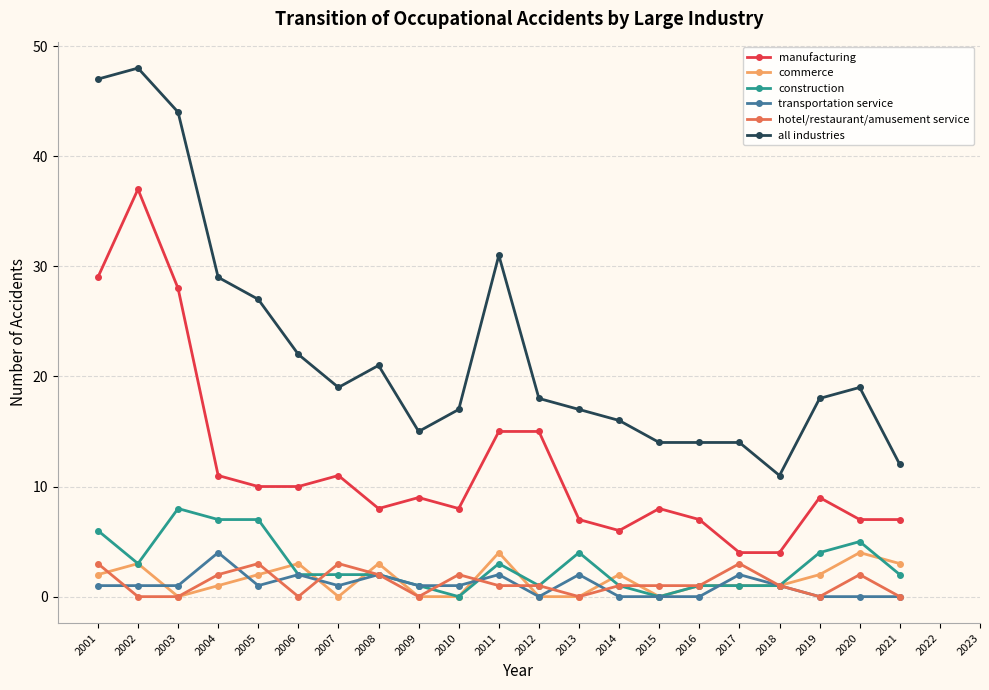

What is the highest value of the transportation service series?

4